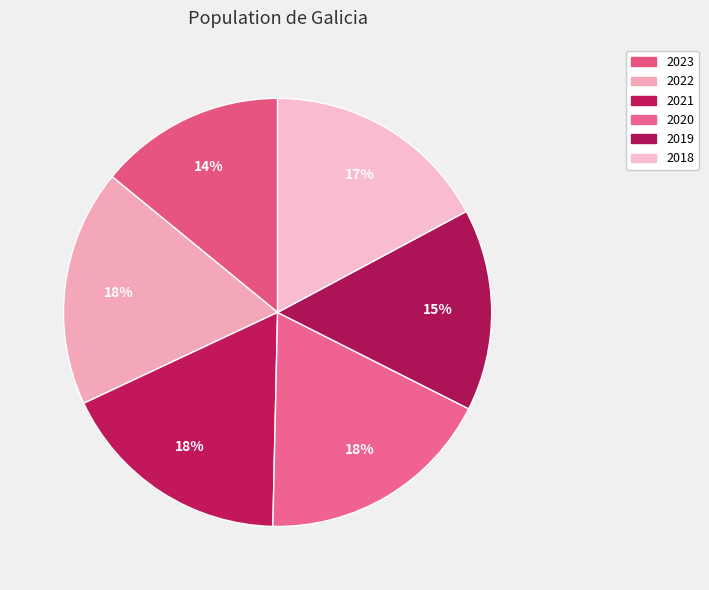

Is it true that 2023 is 14% of the pie?

True